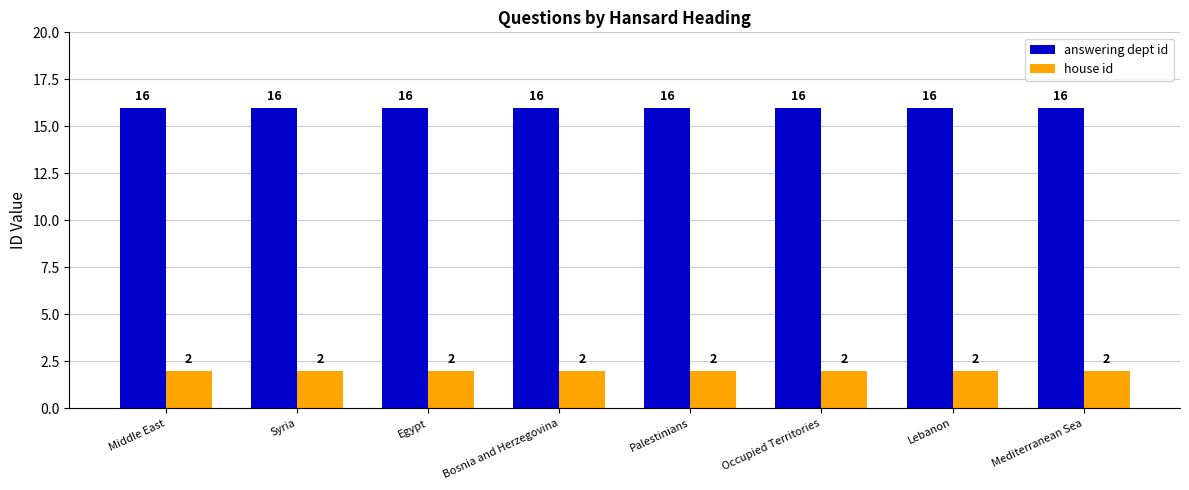

How many groups of bars are there?

8